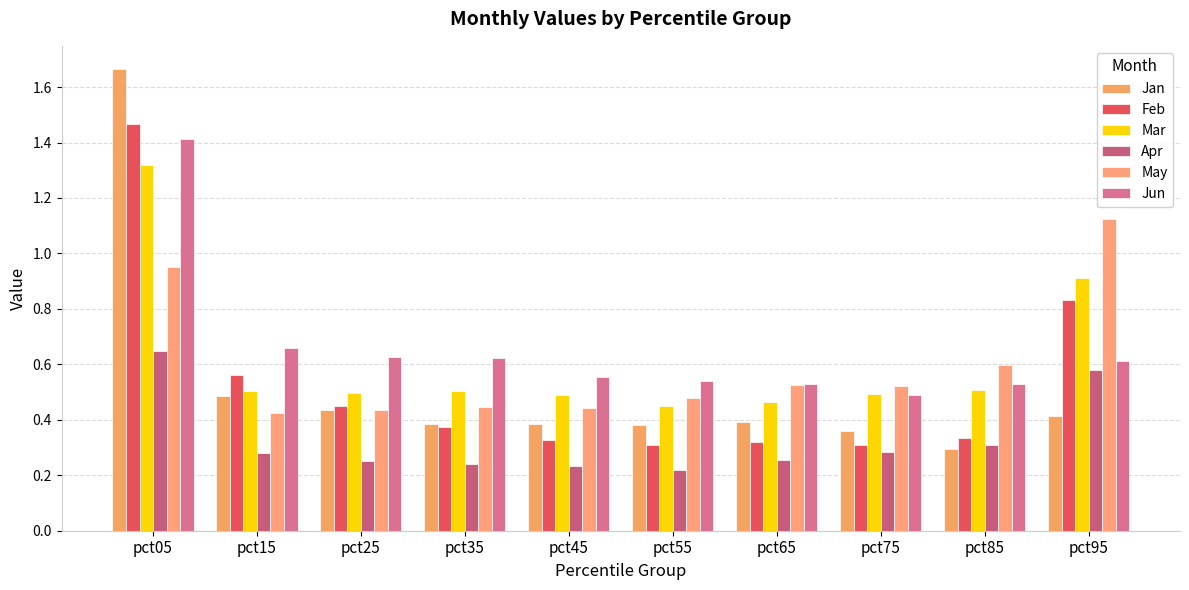

At which label is May closest to 0?

pct15